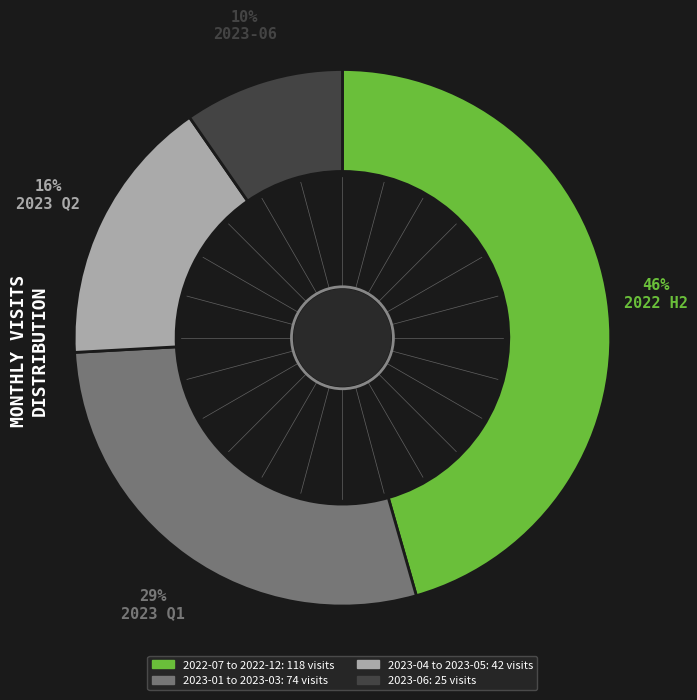

How many slices are in this pie chart?

4